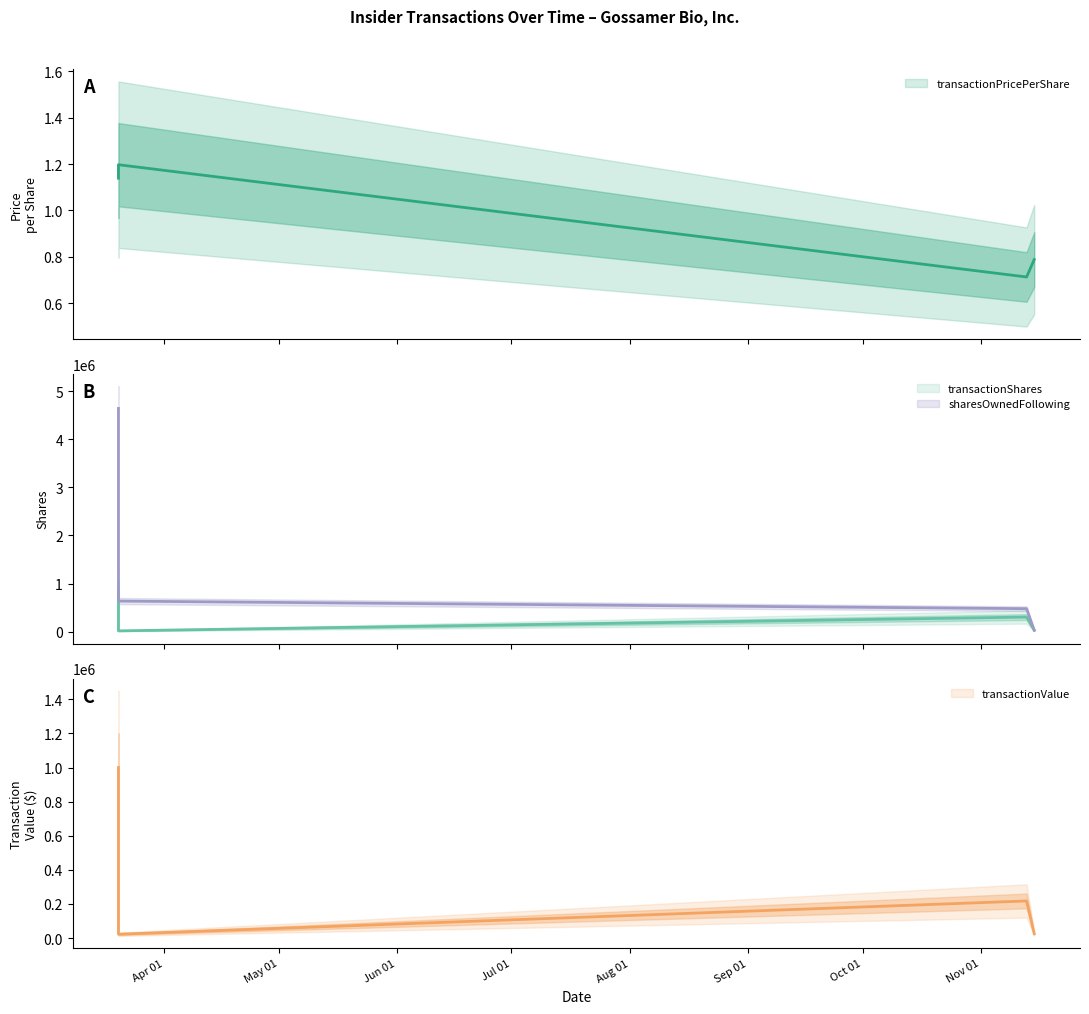

At which label does transactionValue reach its minimum?

2023-03-20